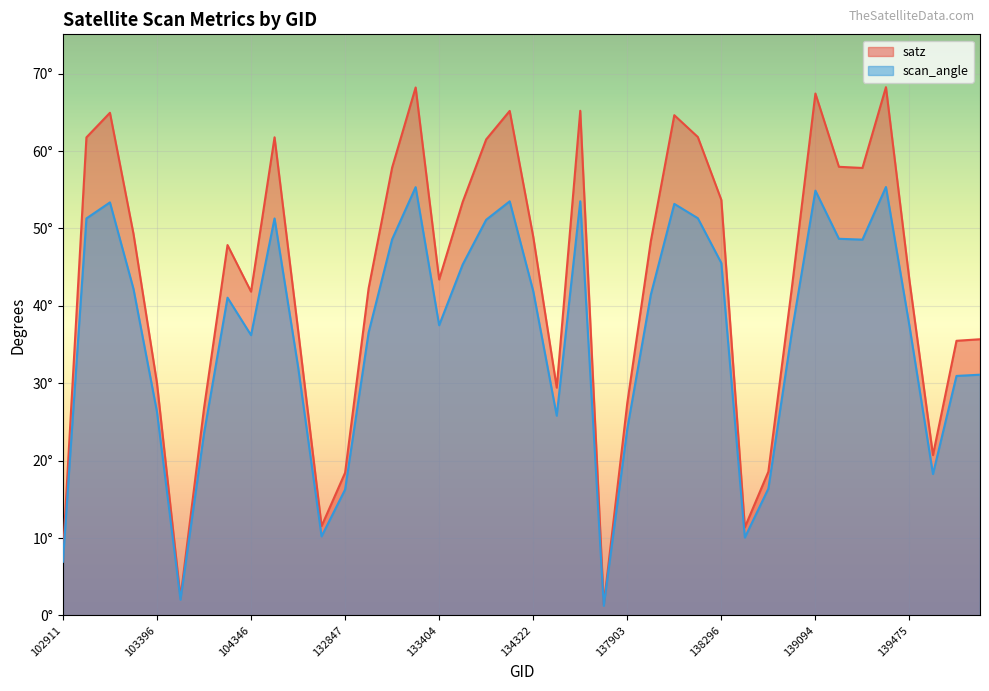

What is the value of the satz point at the 21st from the left?

48.9